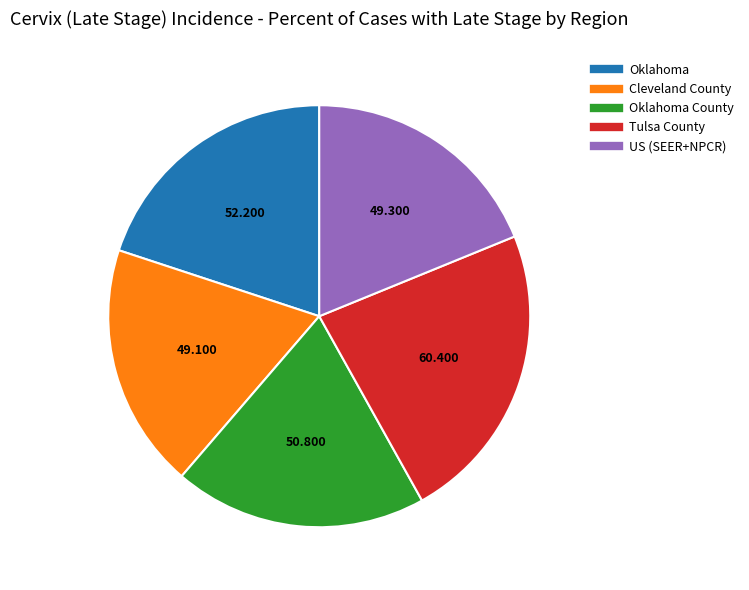

Does any single category account for the majority?

No